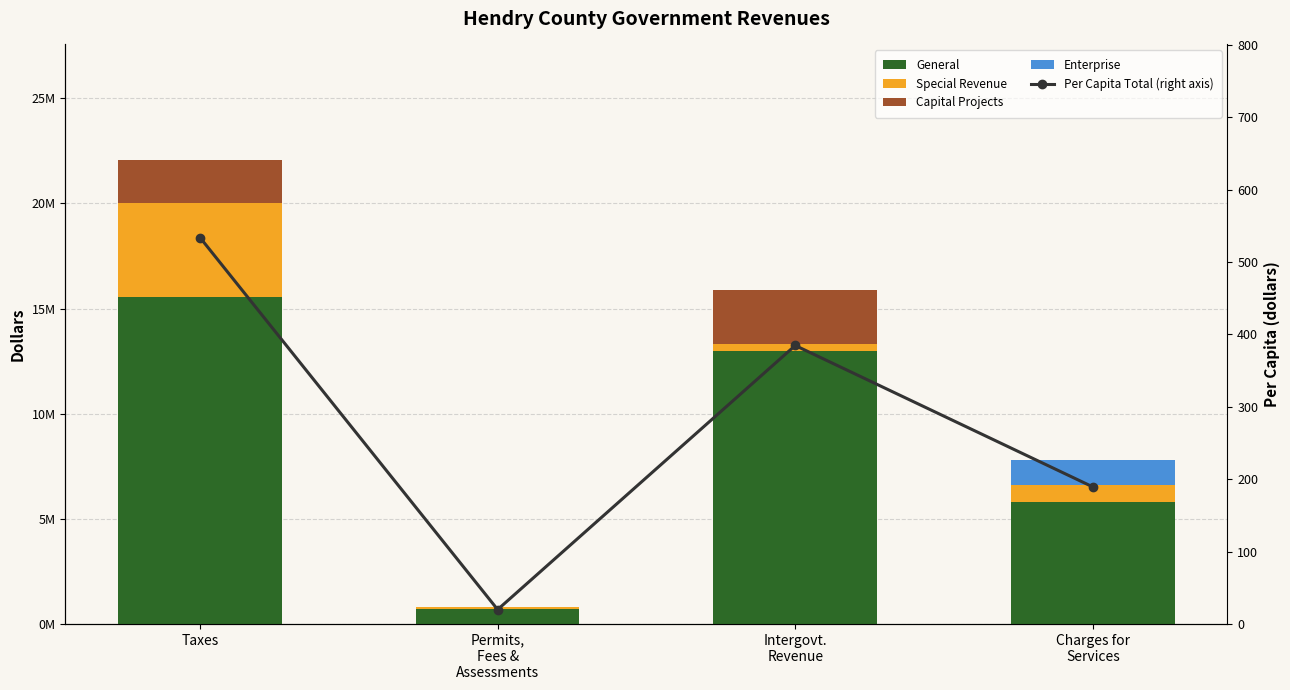

What is the label of the 2nd bar from the right?

Intergovt.
Revenue